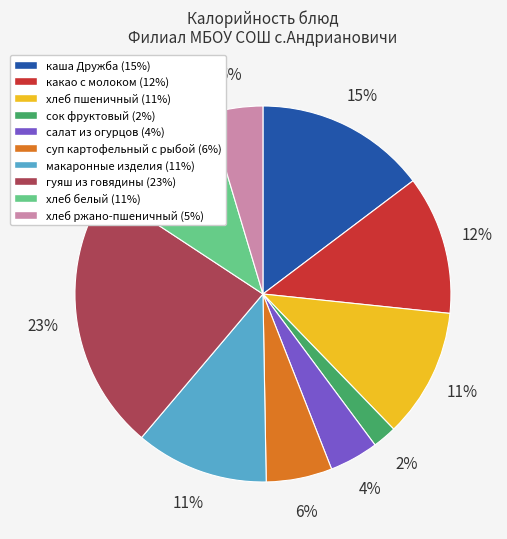

Count the number of slices in the pie.

10